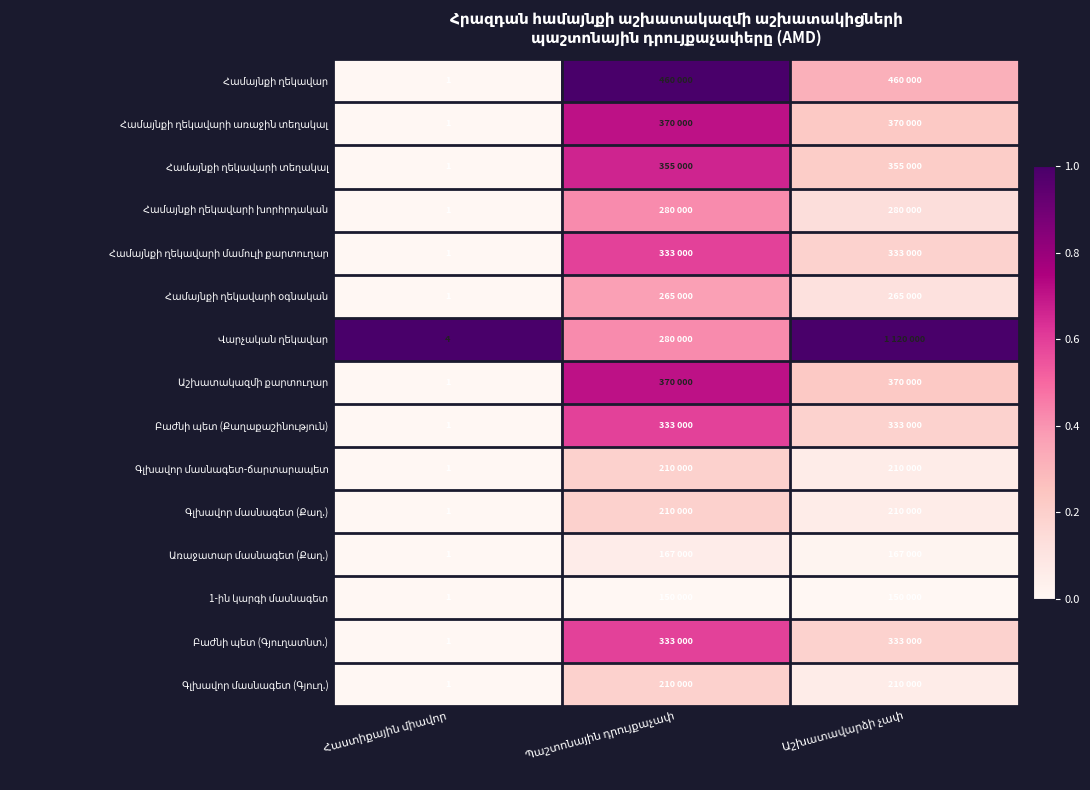

At which category is the sum across all series the highest?

Պաշտոնային դրույքաչափ